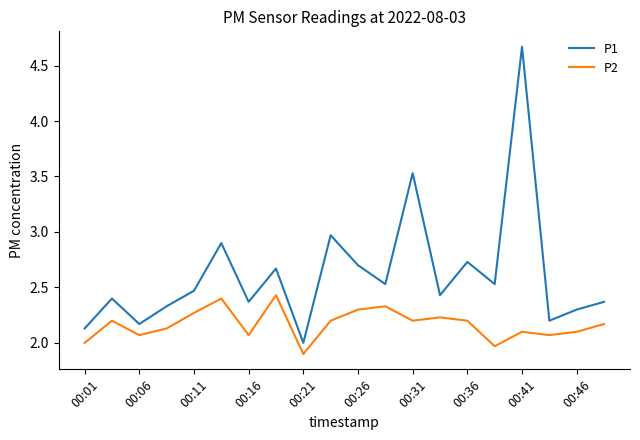

List the series in order of their peak value, lowest first.

P2, P1